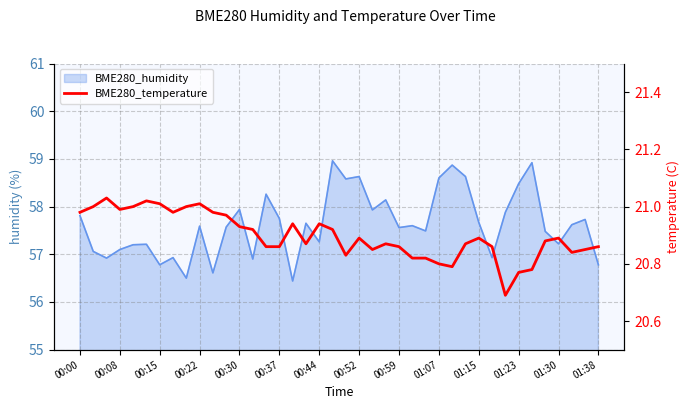

What is the change in value from 00:15 to 00:30?

-0.1